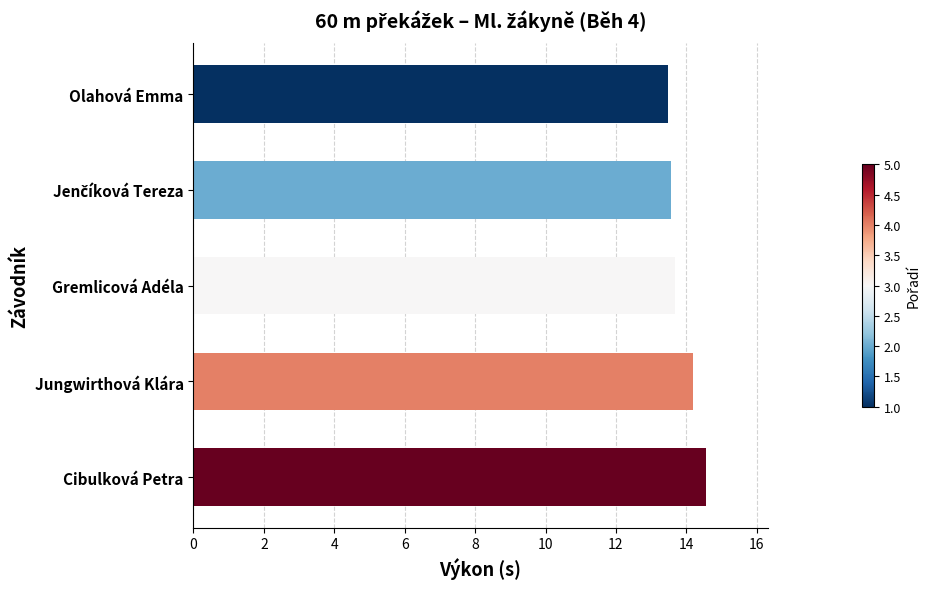

What is the ratio of the value at Jungwirthová Klára to the value at Gremlicová Adéla?

1.0